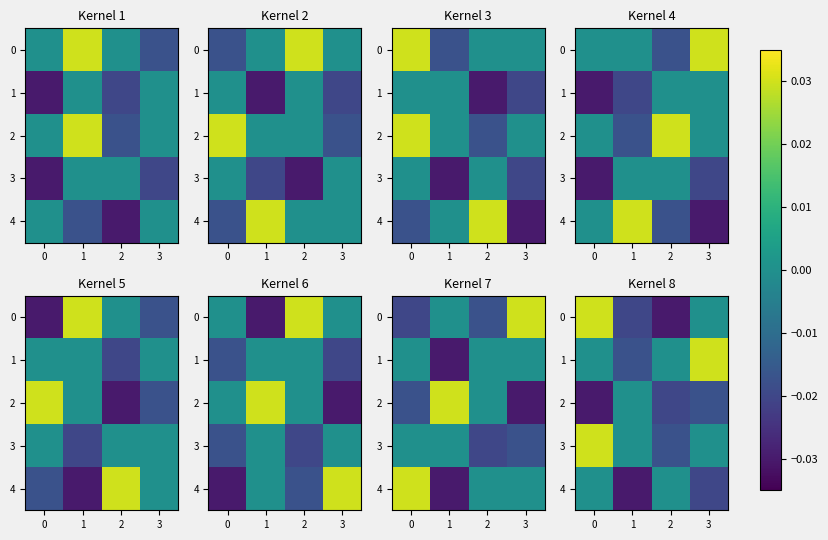

The 4 series shows 0.0 at 2. True or false?

True